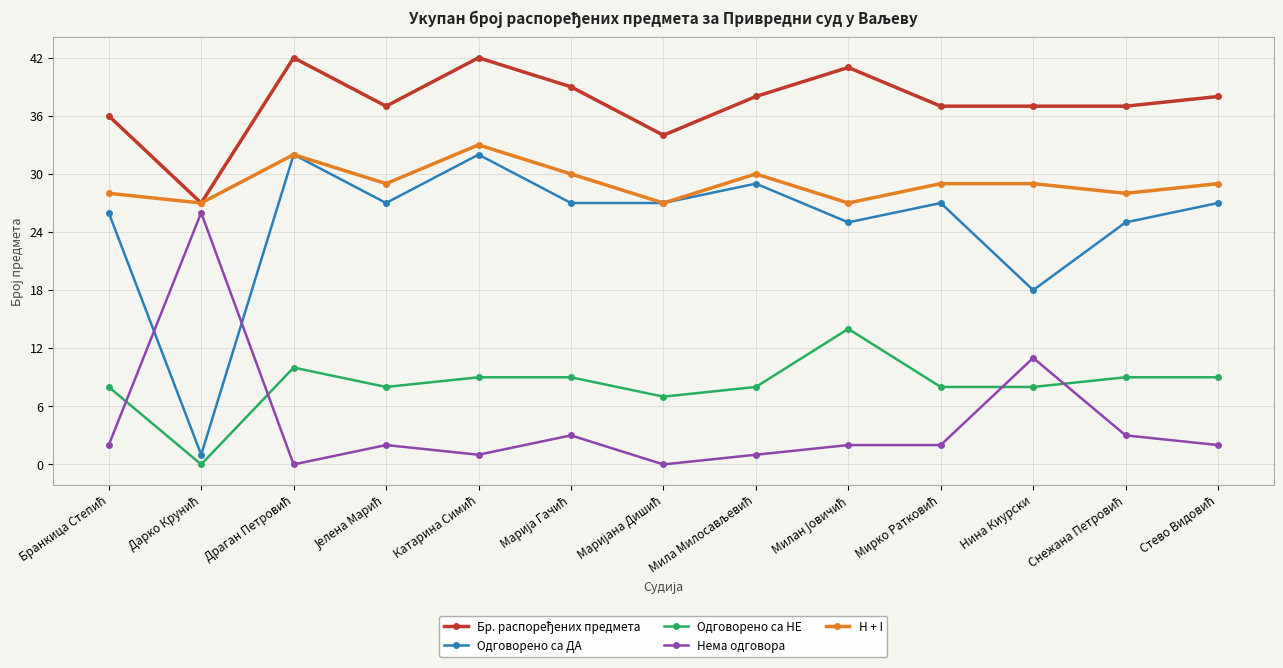

Does the chart display data point markers on the line(s)?

Yes